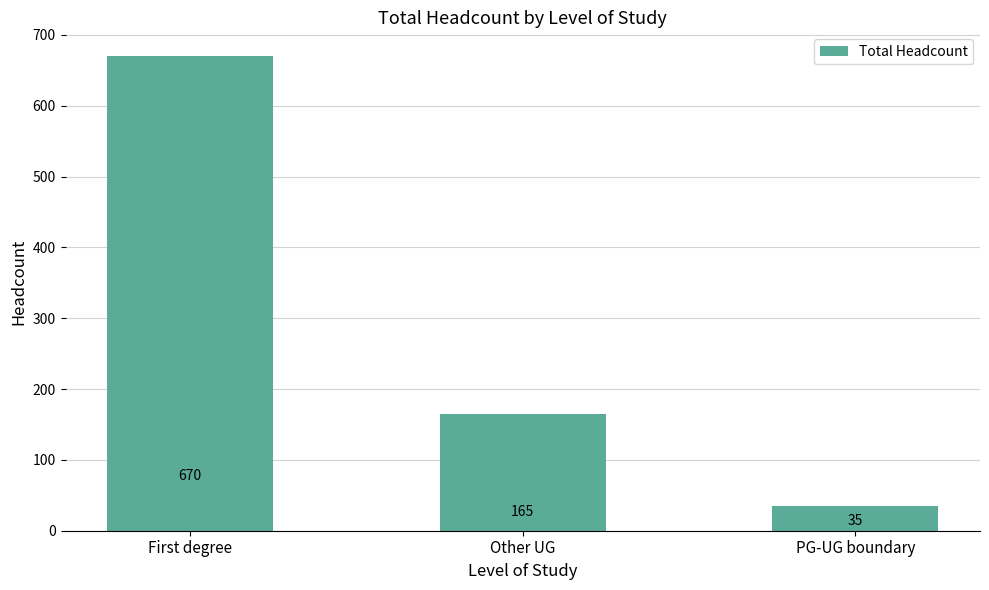

What is the ratio of the value at First degree to the value at PG-UG boundary?

19.1